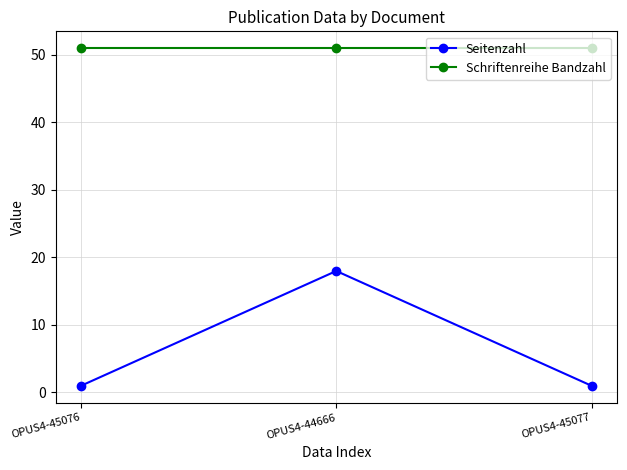

Is it true that Seitenzahl equals 1 at OPUS4-45077?

True